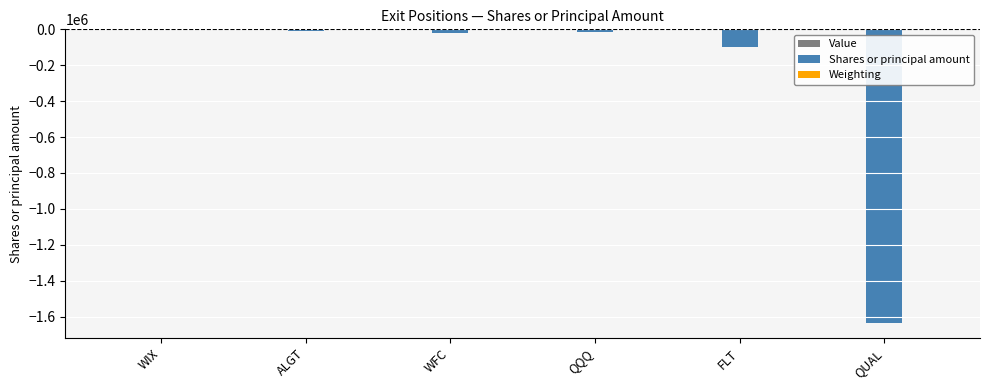

At which label is Shares or principal amount closest to -821000?

FLT